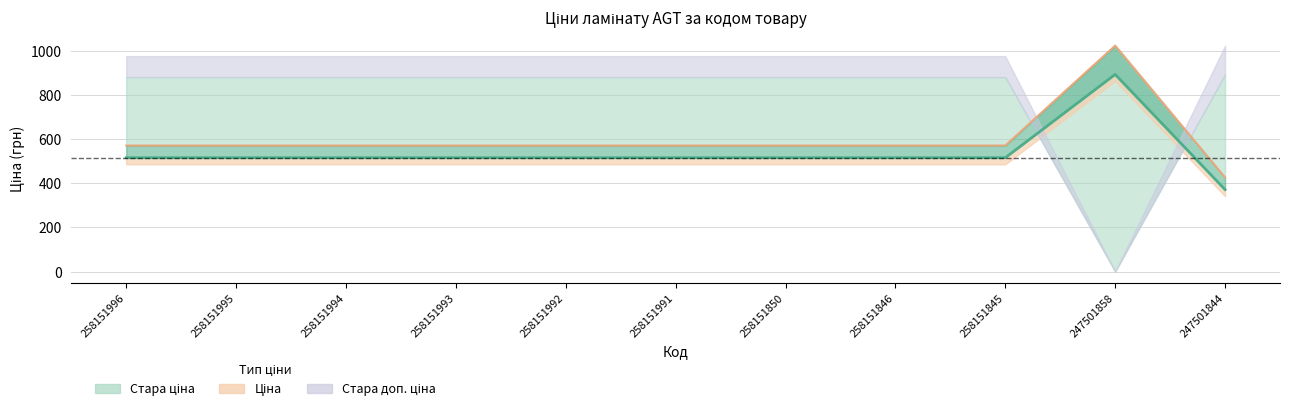

Where is Доп. ціна (лінія) nearest to the value 724?

258151996